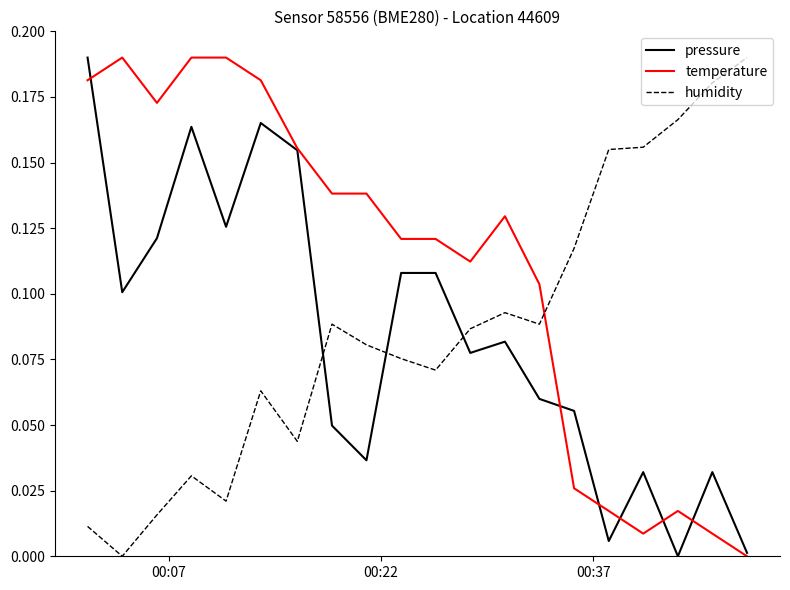

True or false: humidity and temperature intersect in this chart.

True